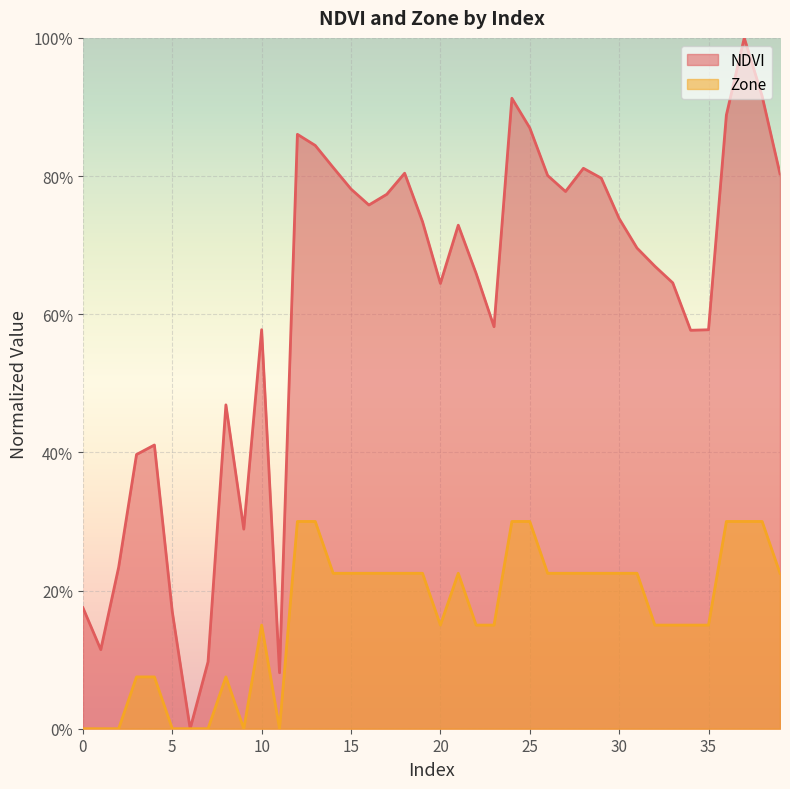

Rank the categories by Zone value from highest to lowest.

12, 13, 24, 25, 36, 37, 38, 14, 15, 16, 17, 18, 19, 21, 26, 27, 28, 29, 30, 31, 39, 10, 20, 22, 23, 32, 33, 34, 35, 3, 4, 8, 0, 1, 2, 5, 6, 7, 9, 11